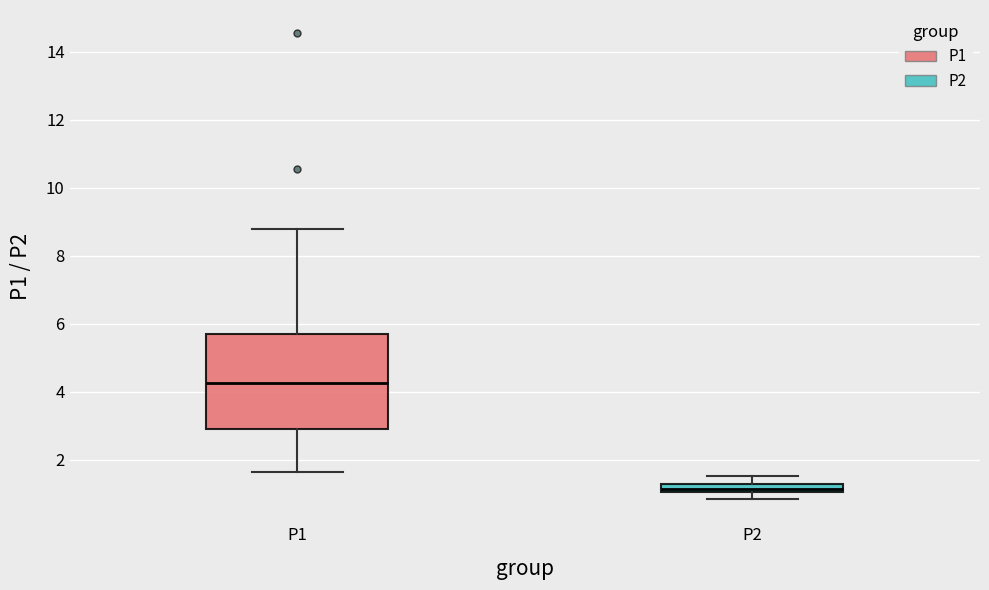

Which box has the highest median line?

P1